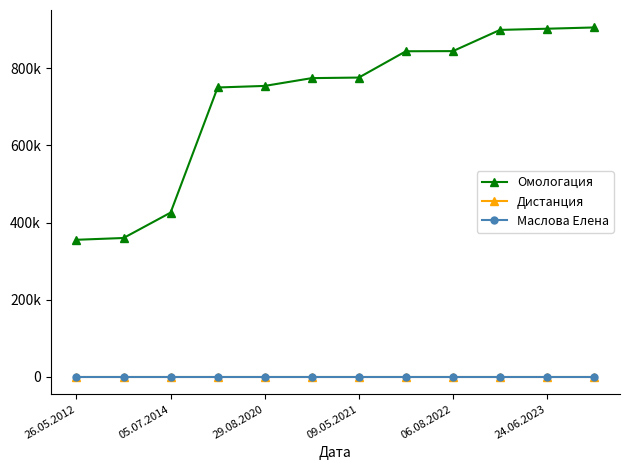

At which label is Маслова Елена closest to 0?

26.05.2012